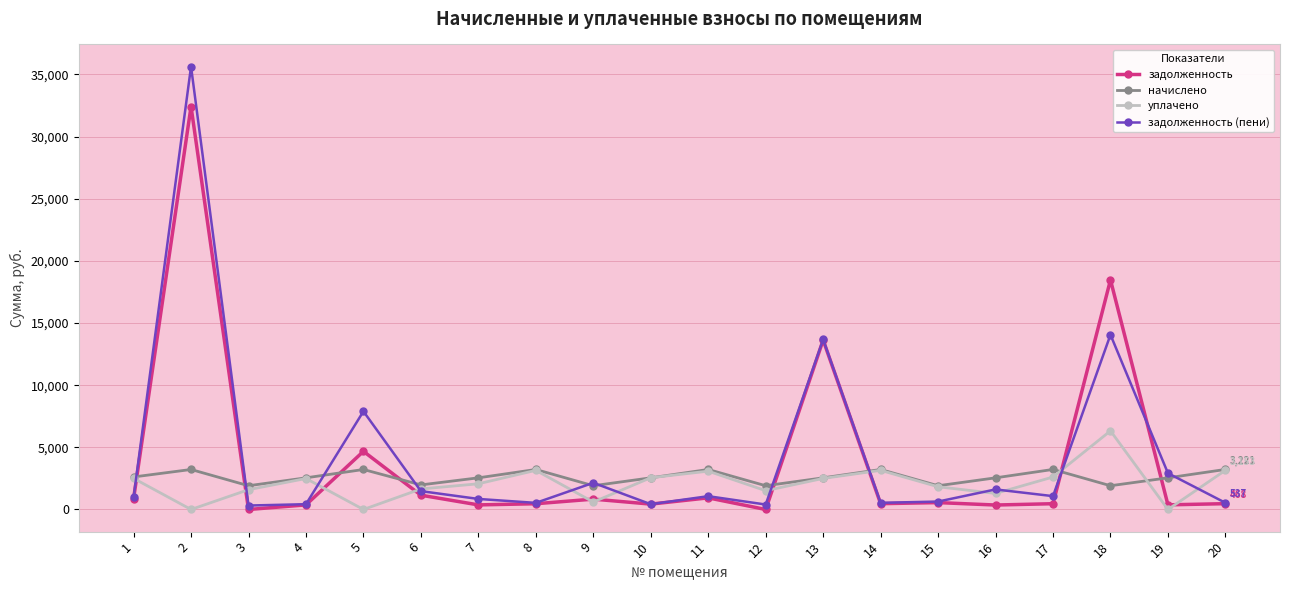

At which label does задолженность first exceed 468?

1